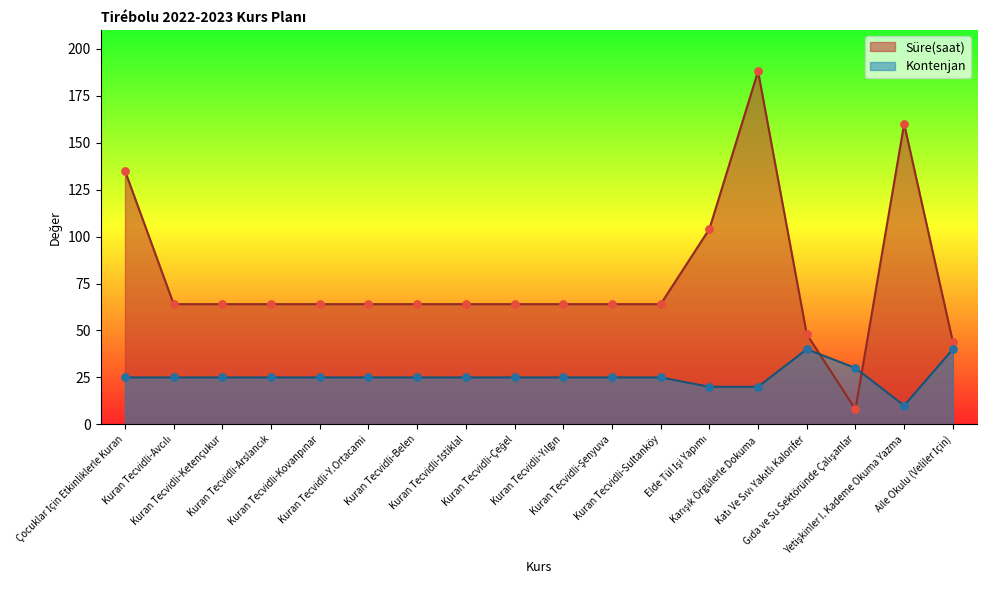

Which series has the largest total across all categories?

Süre(saat)